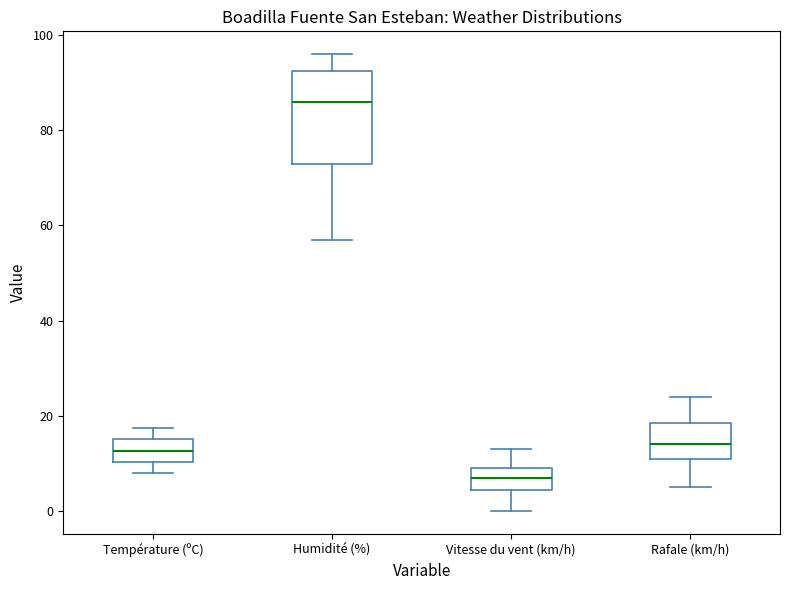

Reading left to right, read every box against the y-axis: the position of its median line, the range the box covers, and the ends of its whiskers. The values are not printed on the chart, so give them approximately, as read against the axis.

Température (ºC): median 12, box 10 to 16, whiskers 8 to 18
Humidité (%): median 86, box 74 to 92, whiskers 58 to 96
Vitesse du vent (km/h): median 8, box 4 to 10, whiskers 0 to 14
Rafale (km/h): median 14, box 12 to 18, whiskers 6 to 24